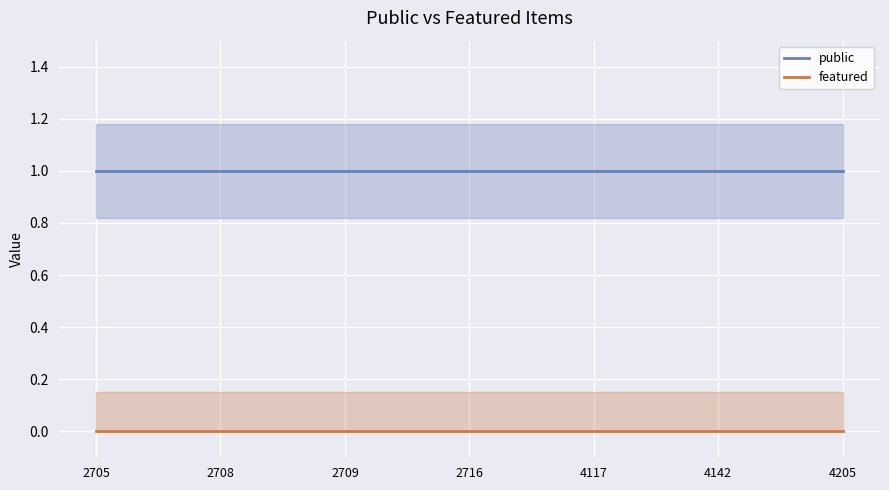

What is the average value of the public series?

1